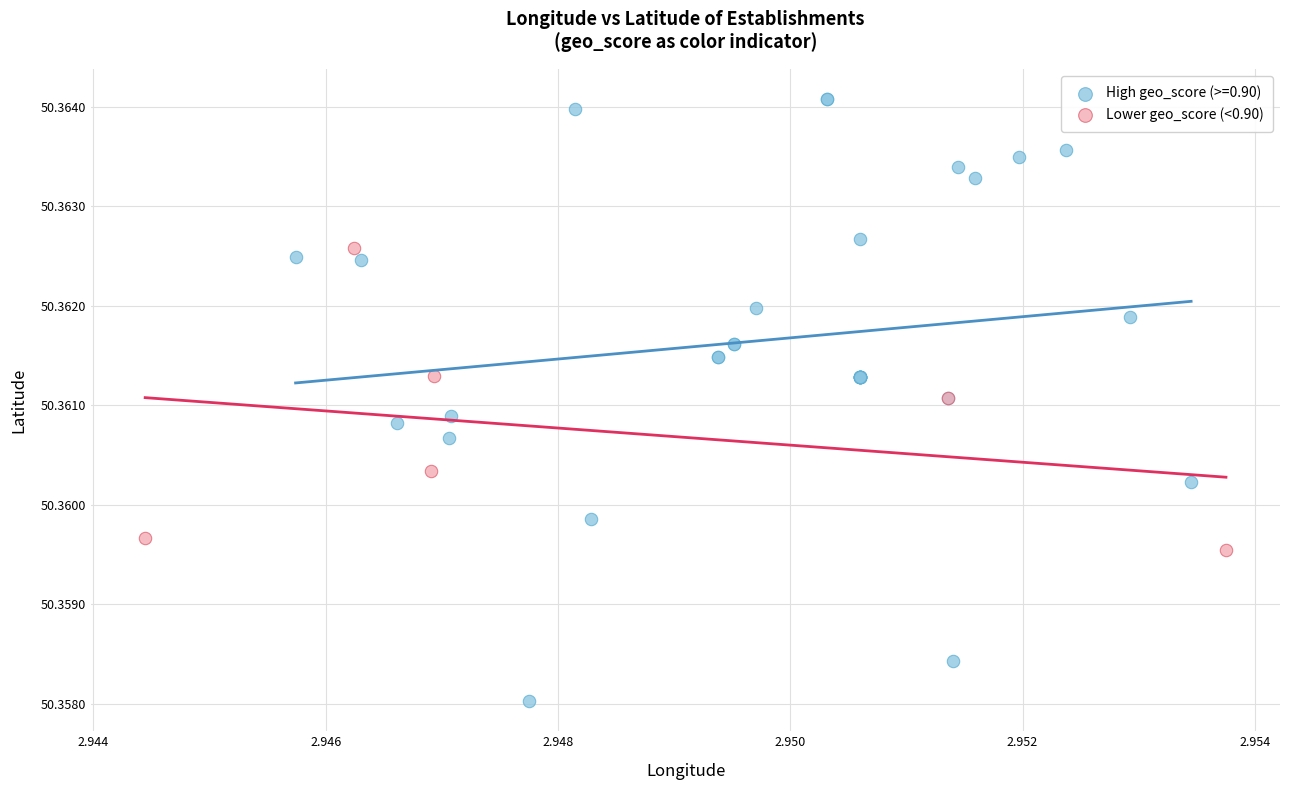

Which series has the largest Y range (max minus min)?

High geo_score (>=0.90)